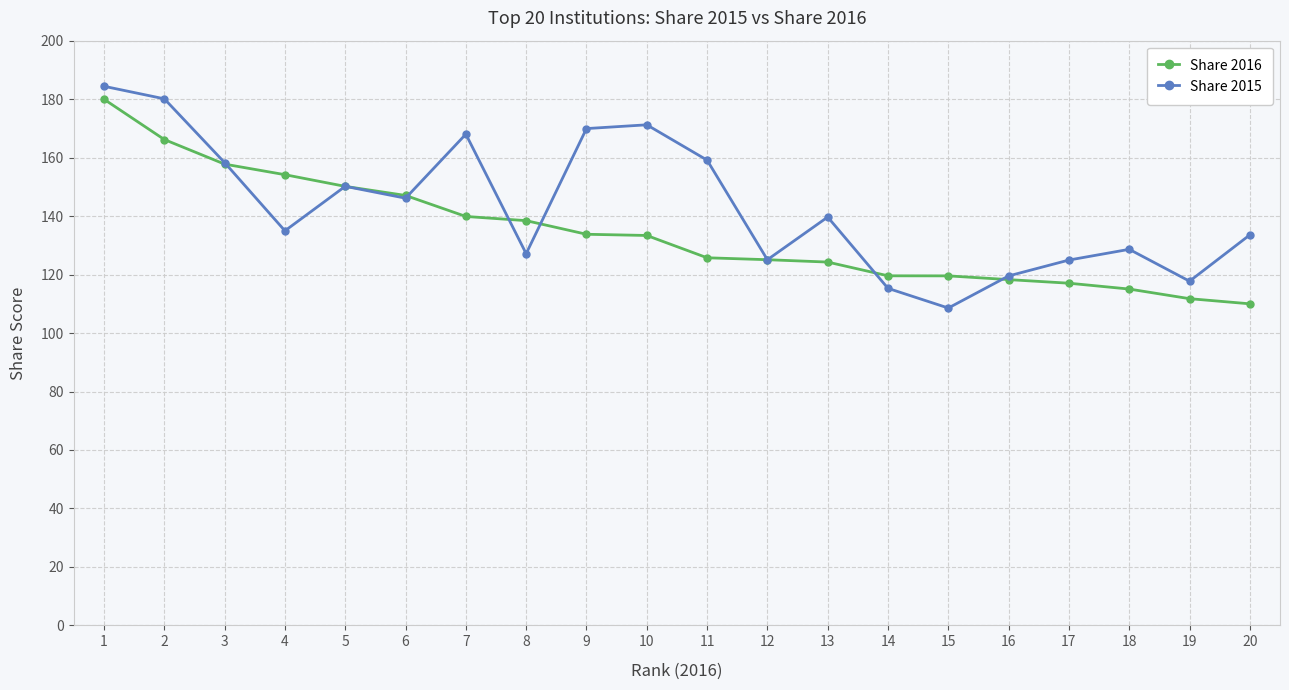

Does the chart display data point markers on the line(s)?

Yes